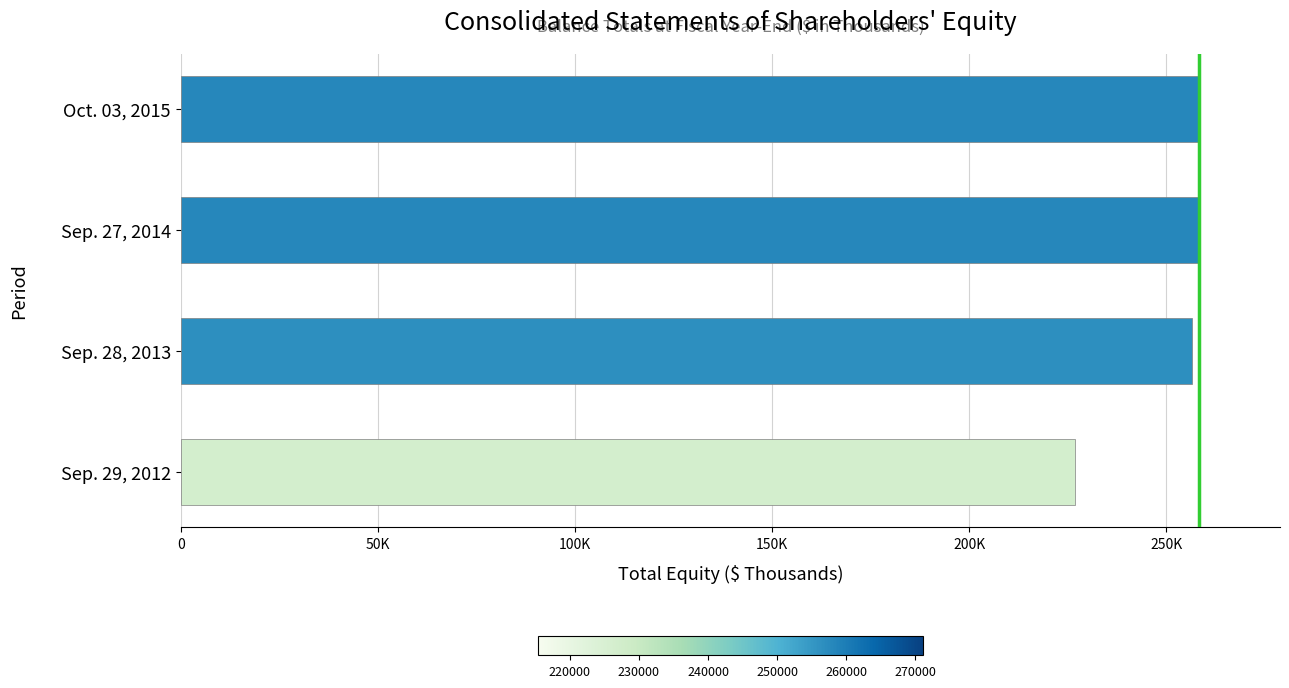

What is the minimum value shown in the chart?

226719